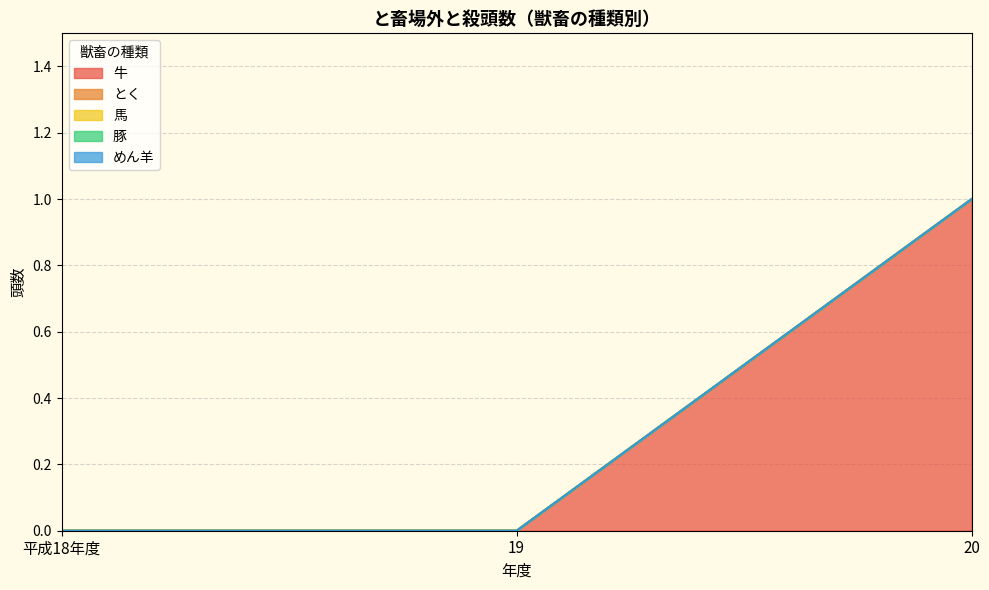

Between 19 and 20, which series saw the biggest shift?

牛